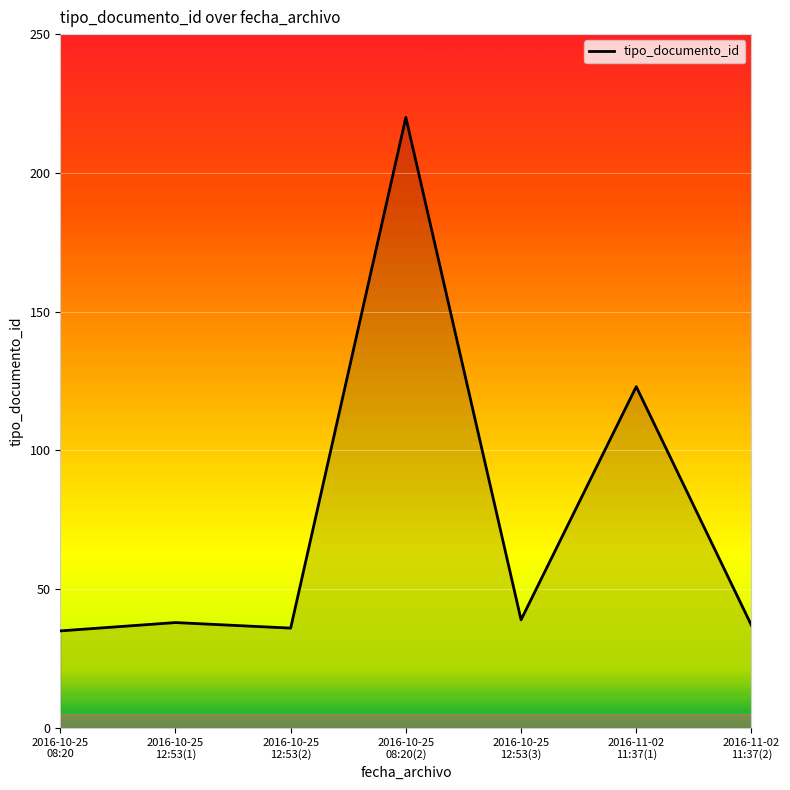

What is the sum of the values at 2016-10-25
12:53(1) and 2016-11-02
11:37(1)?

161